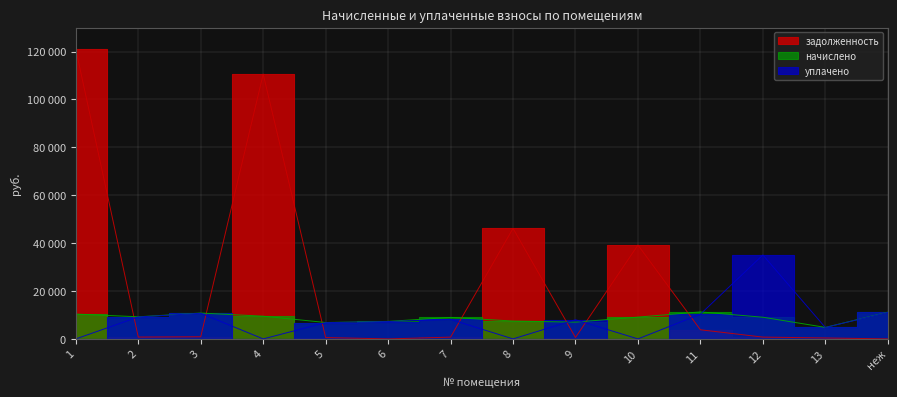

How many lines are shown in the chart?

3